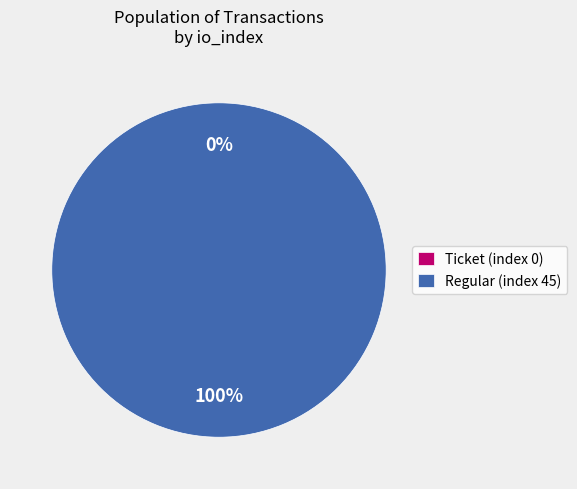

To the nearest percent, what is the difference between the Ticket (index 0) and Regular (index 45) slice percentages?

100%